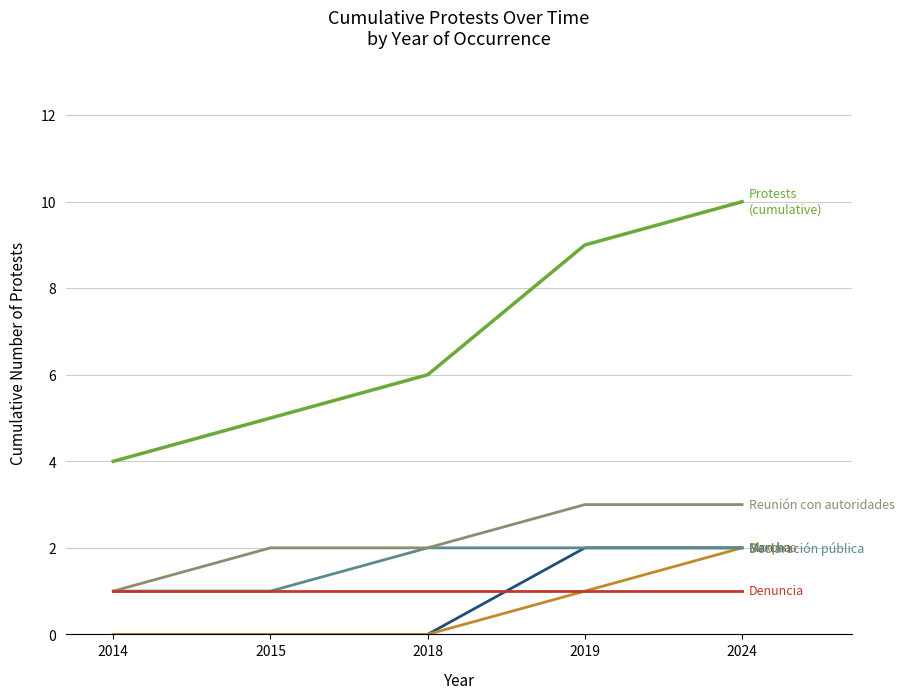

What is the greatest value displayed?

10